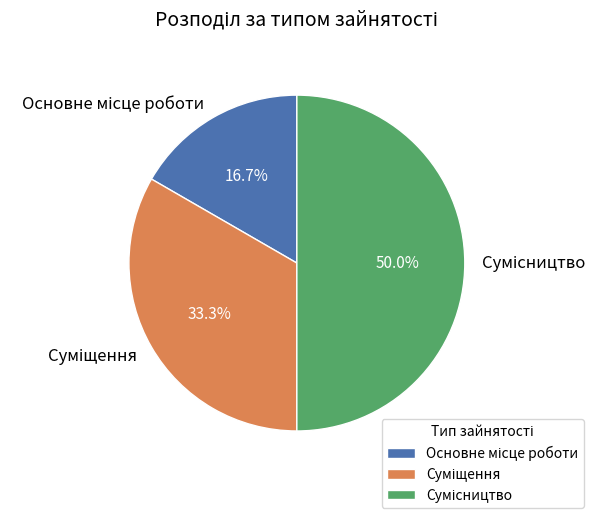

To the nearest percent, what is the difference between the largest and smallest slice percentages?

33%